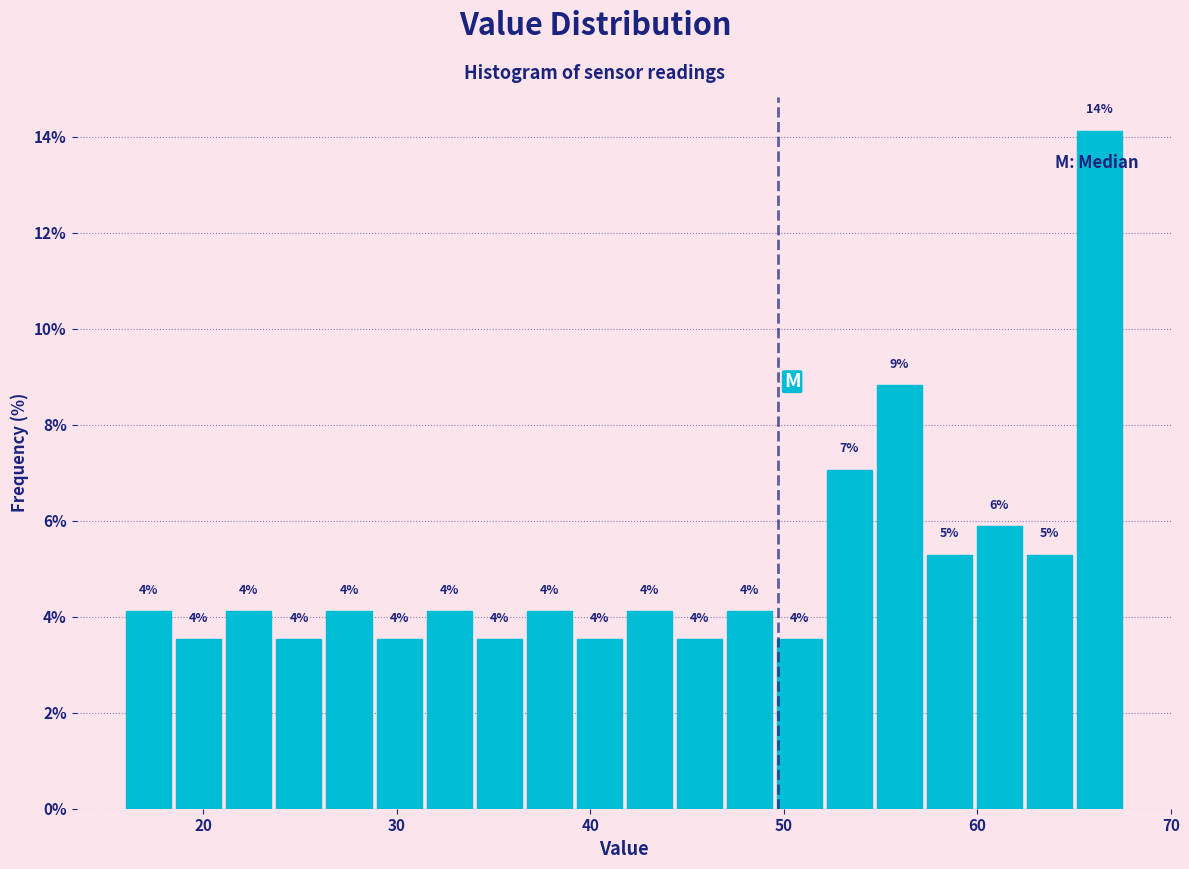

Read against the x-axis, roughly where is the centre of the tallest bar?

66